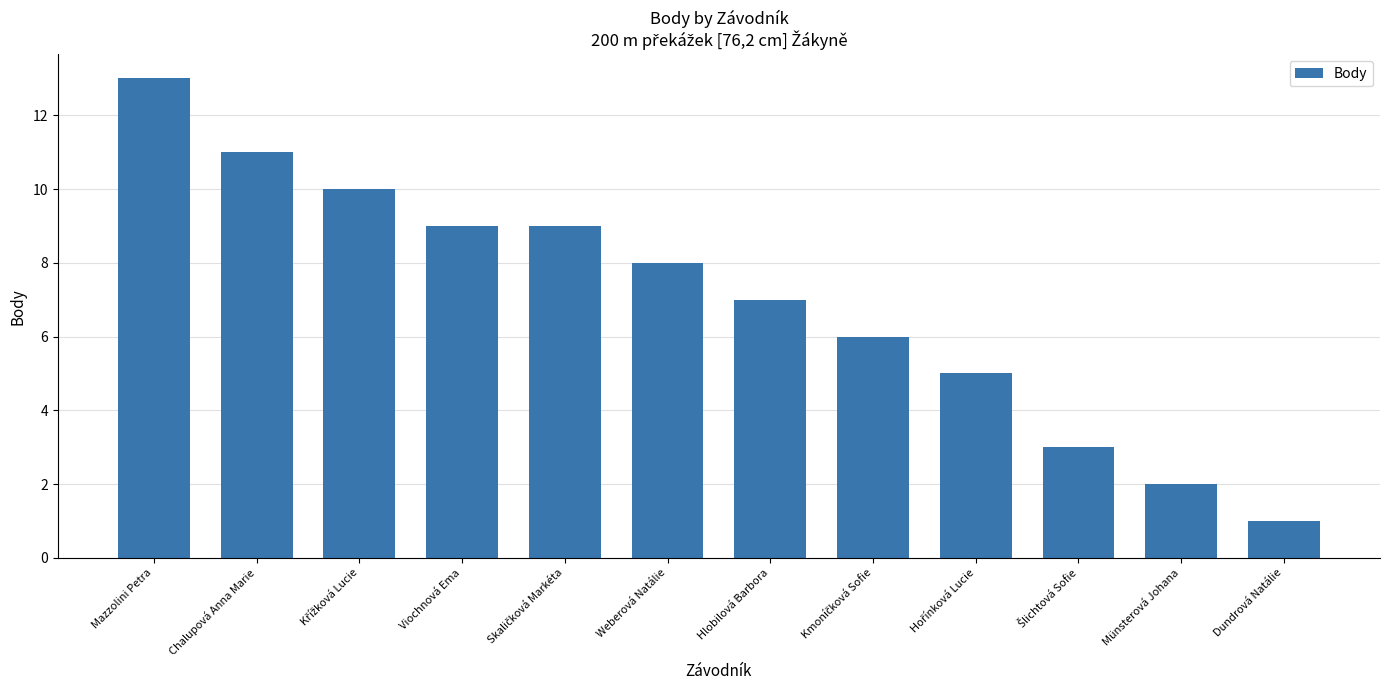

Approximately how many times larger is the value at Chalupová Anna Marie compared to Viochnová Ema?

1.2